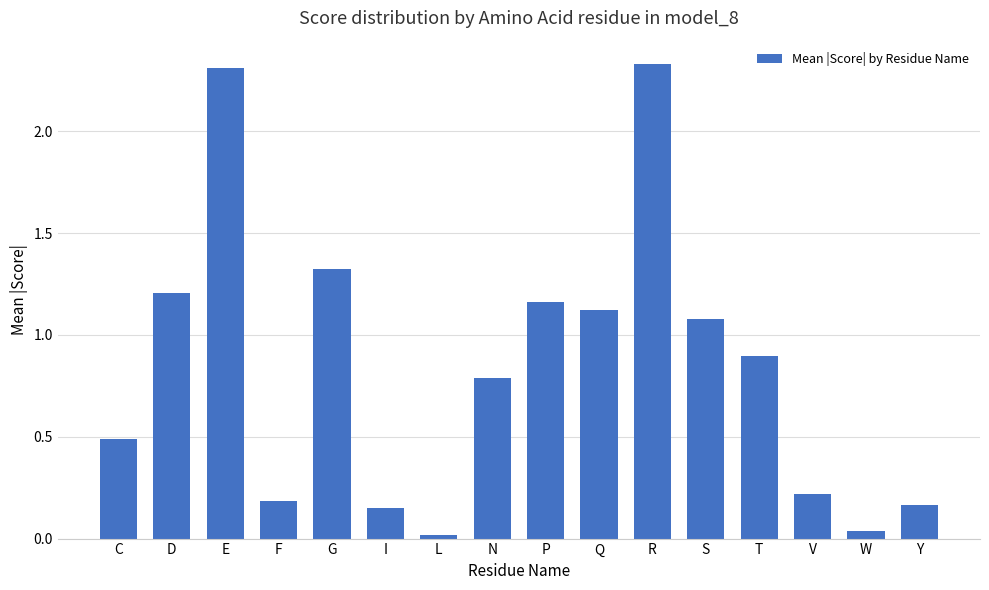

Approximately how many times larger is the value at D compared to S?

1.1